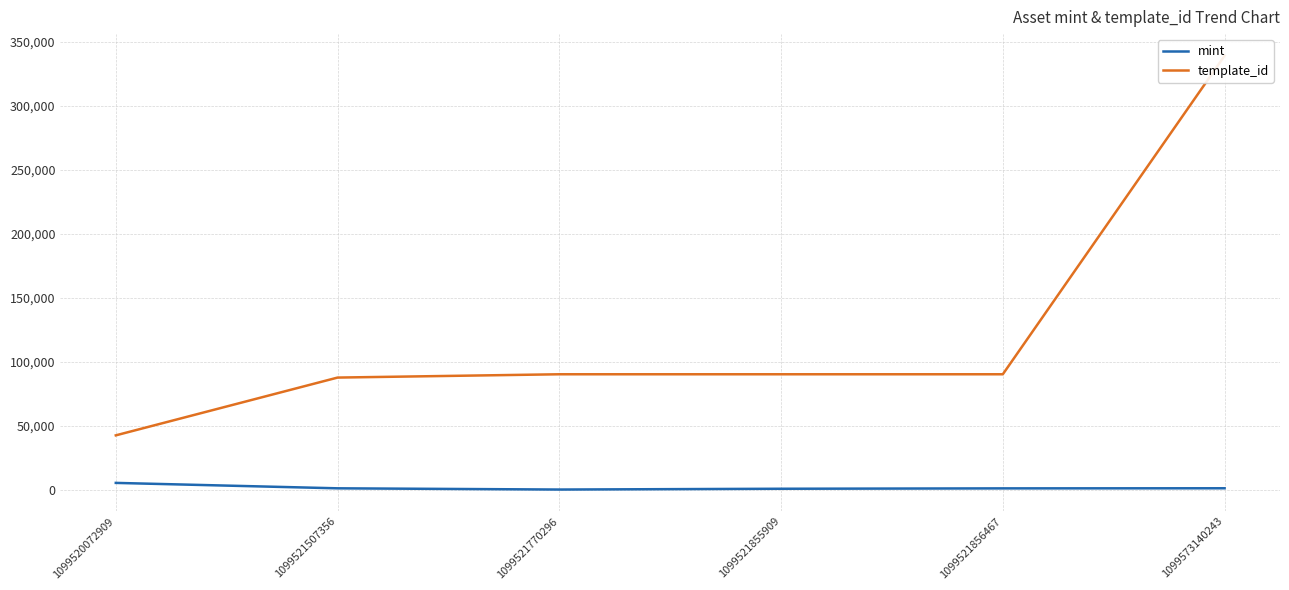

What is the total value across all series at 1099521856467?

91155